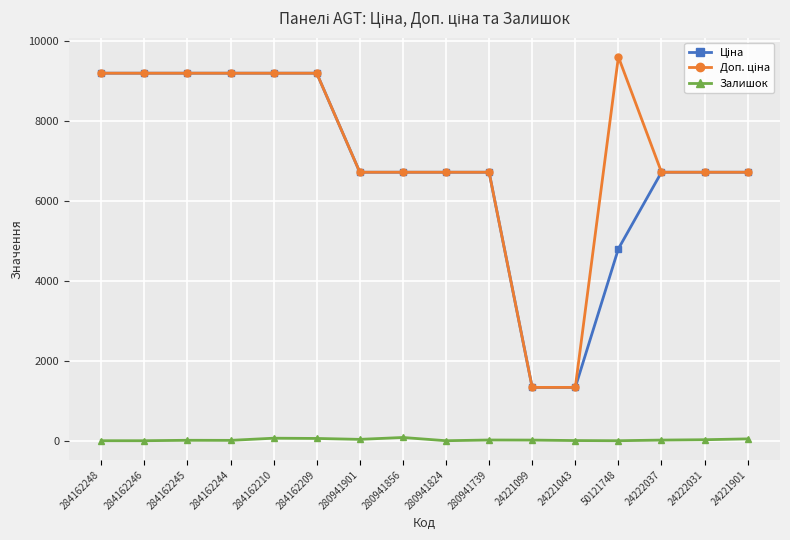

True or false: Залишок has a value of 0.0 at 284162246.

True